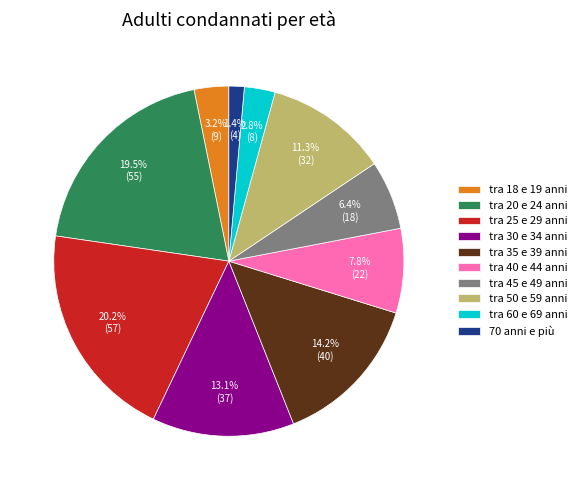

To the nearest percent, what portion does tra 50 e 59 anni represent?

11%